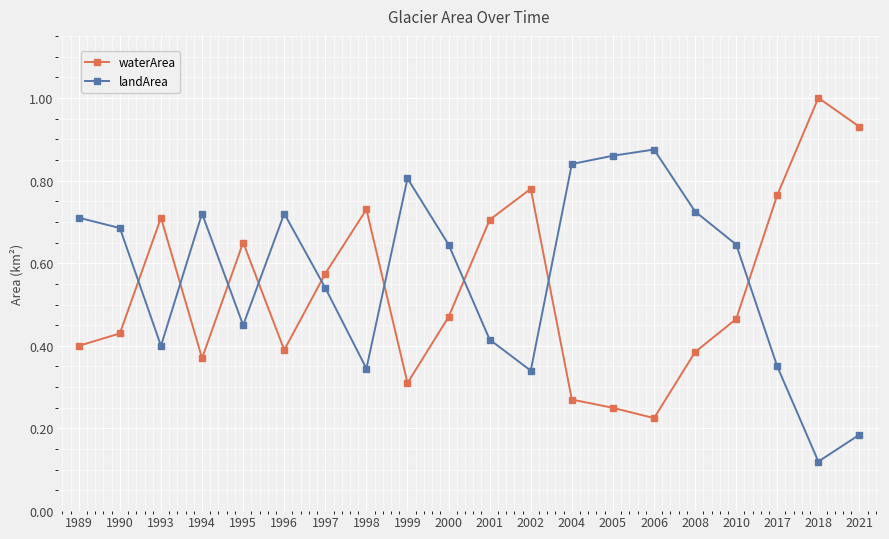

What is the sum of all landArea values?

11.4